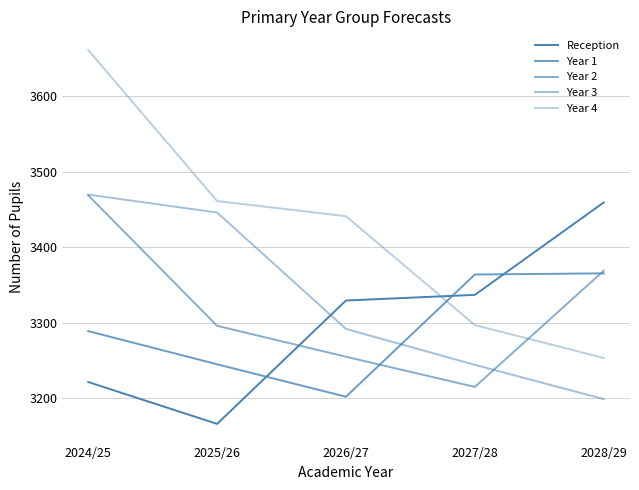

True or false: Year 3 and Reception intersect in this chart.

True